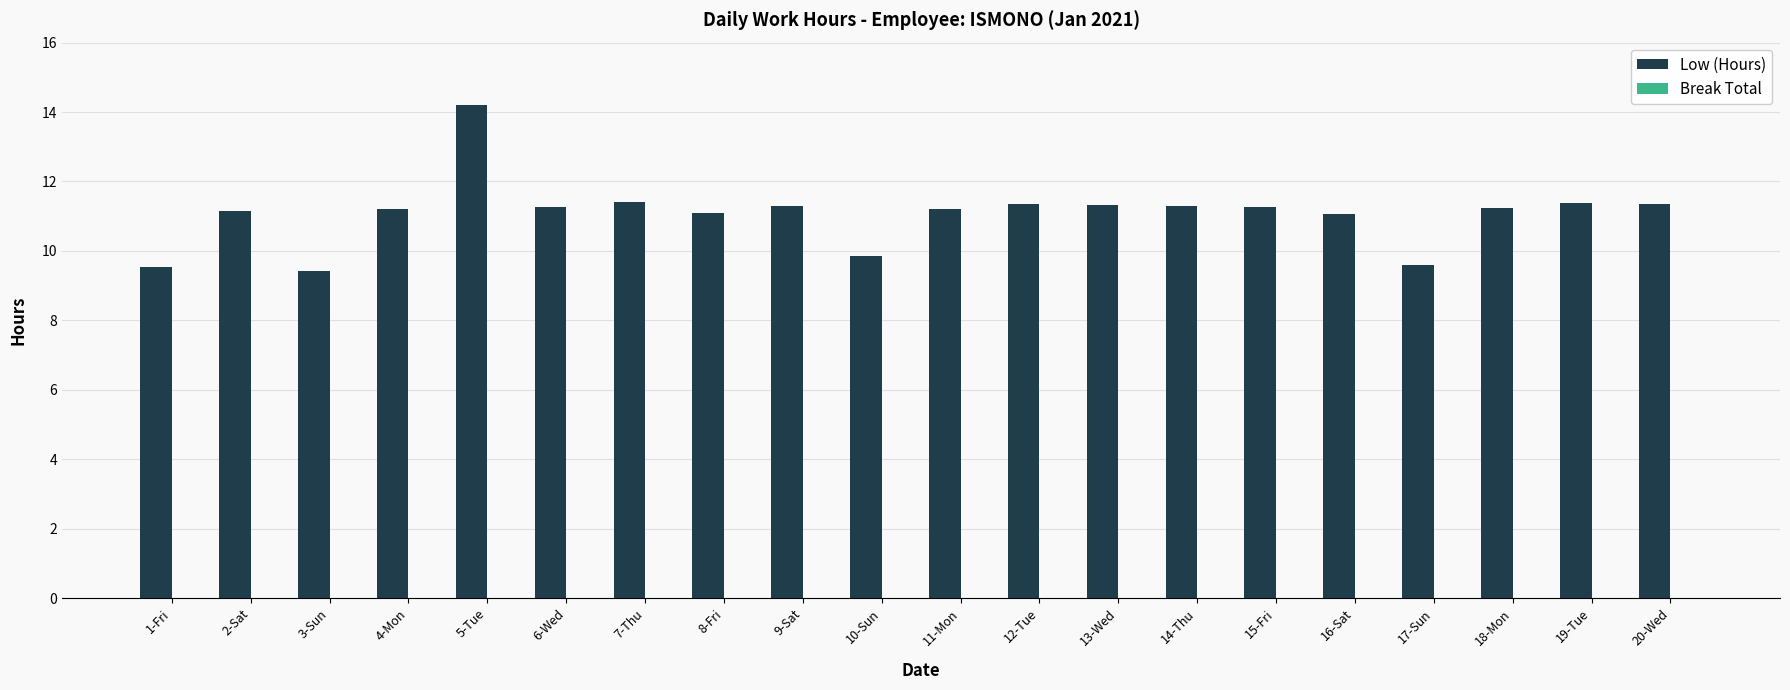

What is the label of the 13th bar from the left?

13-Wed